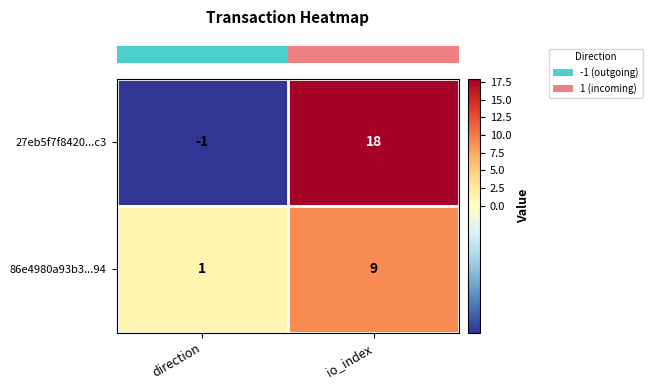

What is the approximate value of 27eb5f7f8420...c3 at io_index, to the nearest 10?

20